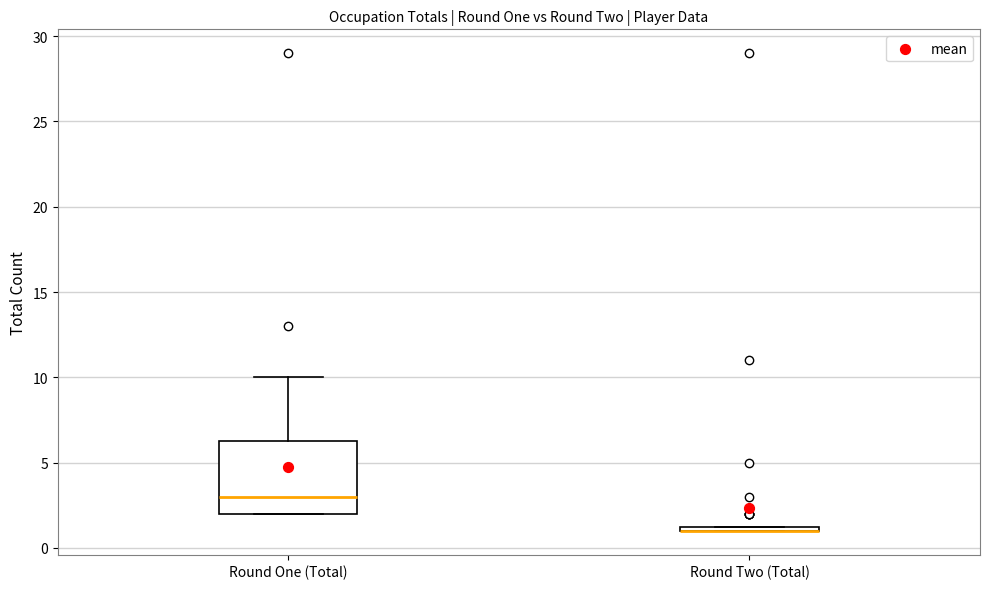

Where is the upper edge of the box for Round One (Total) on the y-axis? The values are not printed on the chart, so give them approximately, as read against the axis.

6.5